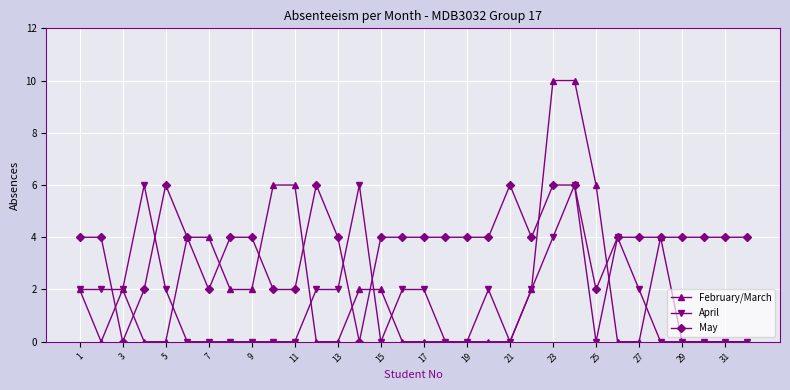

Which series has the largest total across all categories?

May